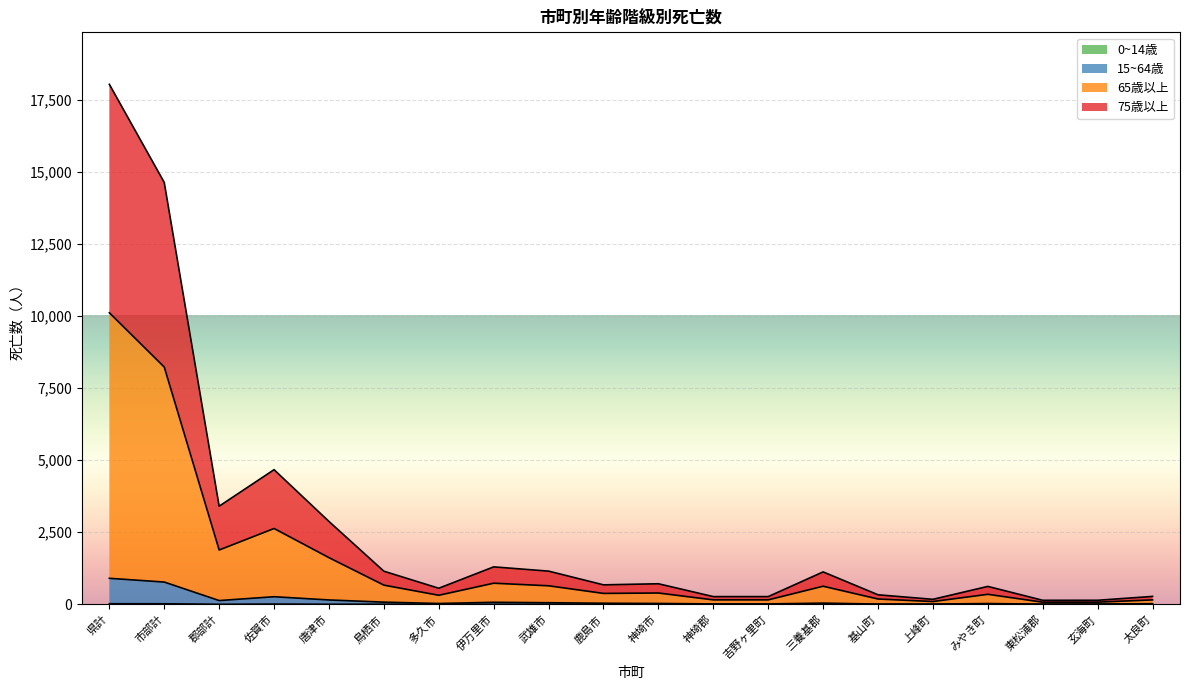

Reading left to right, what are all the values shown in this chart?

0~14歳: 県計=20	市部計=19	郡部計=1	佐賀市=8	唐津市=2	鳥栖市=3	多久市=1	伊万里市=0	武雄市=2	鹿島市=0	神埼市=0	神埼郡=0	吉野ヶ里町=0	三養基郡=0	基山町=0	上峰町=0	みやき町=0	東松浦郡=0	玄海町=0	太良町=0
15~64歳: 県計=902	市部計=772	郡部計=130	佐賀市=263	唐津市=151	鳥栖市=75	多久市=28	伊万里市=70	武雄市=55	鹿島市=37	神埼市=29	神埼郡=13	吉野ヶ里町=13	三養基郡=41	基山町=8	上峰町=7	みやき町=26	東松浦郡=5	玄海町=10	太良町=20
65歳以上: 県計=18040	市部計=14636	郡部計=3404	佐賀市=4671	唐津市=2874	鳥栖市=1148	多久市=557	伊万里市=1299	武雄市=1151	鹿島市=675	神埼市=713	神埼郡=267	吉野ヶ里町=267	三養基郡=1124	基山町=330	上峰町=173	みやき町=621	東松浦郡=139	玄海町=140	太良町=274
75歳以上: 県計=10114	市部計=8230	郡部計=1884	佐賀市=2630	唐津市=1618	鳥栖市=665	多久市=313	伊万里市=732	武雄市=642	鹿島市=378	神埼市=392	神埼郡=154	吉野ヶ里町=154	三養基郡=627	基山町=184	上峰町=96	みやき町=347	東松浦郡=74	玄海町=75	太良町=153